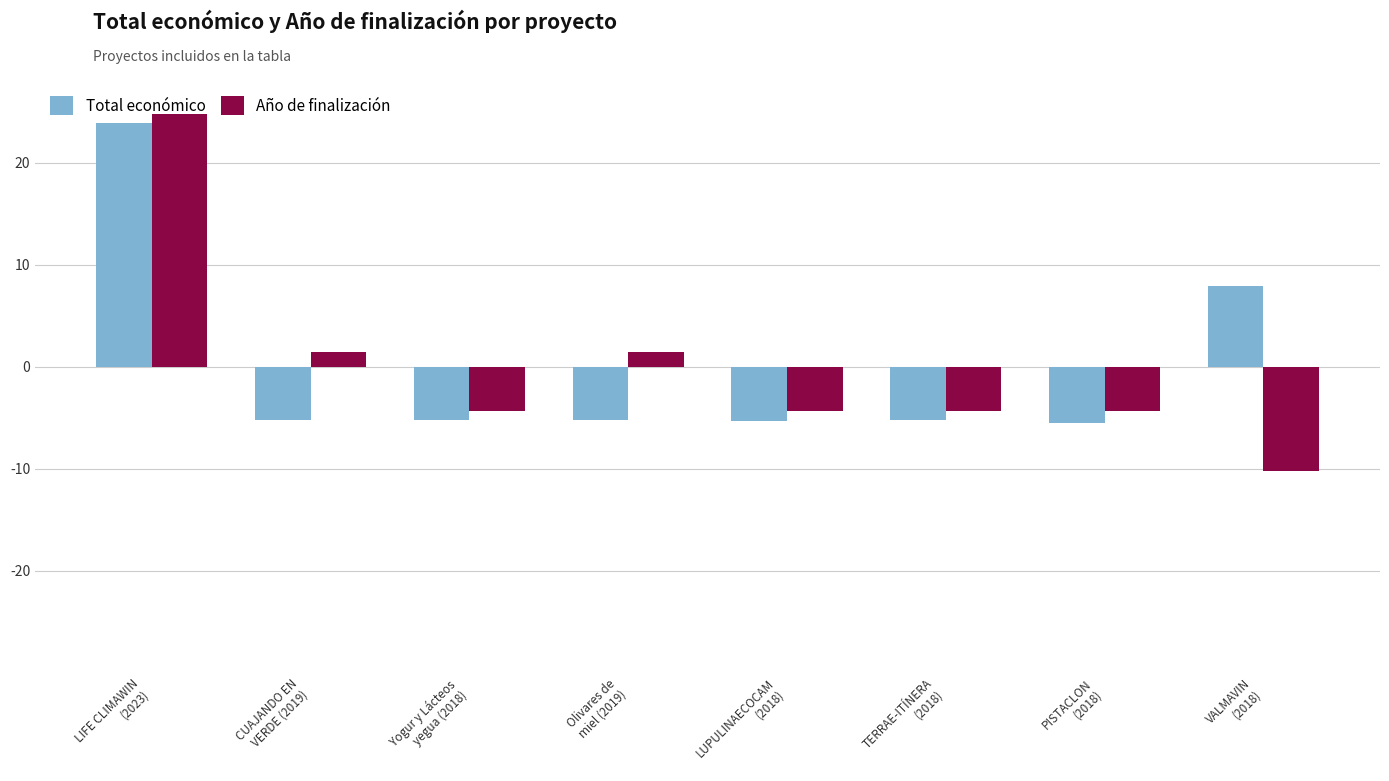

Which series has the widest spread of values?

Año de finalización